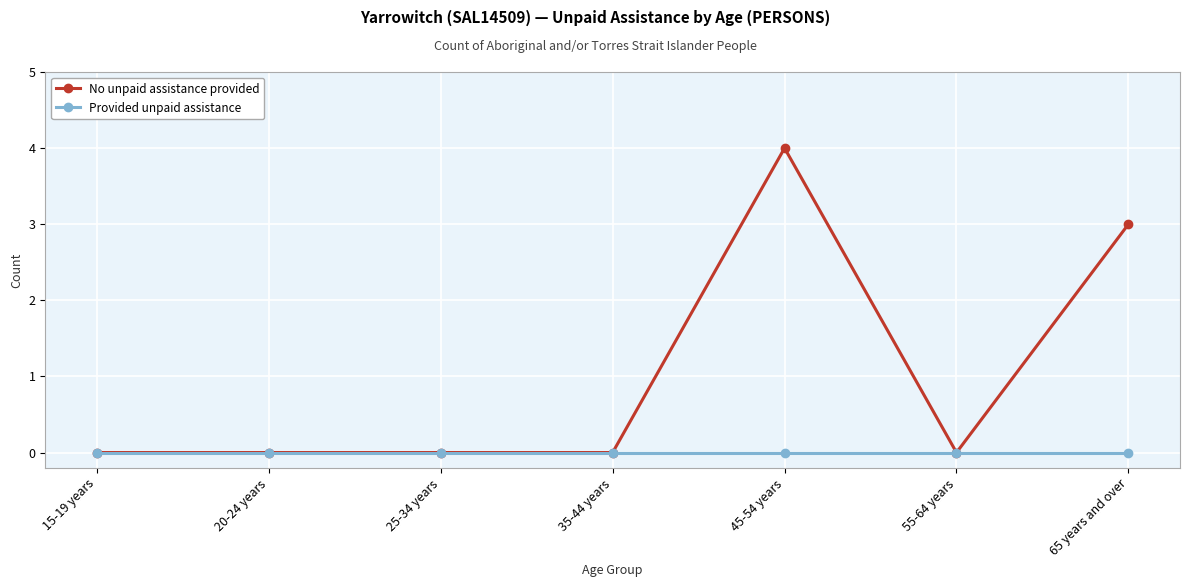

List the series in order of their peak value, lowest first.

Provided unpaid assistance, No unpaid assistance provided